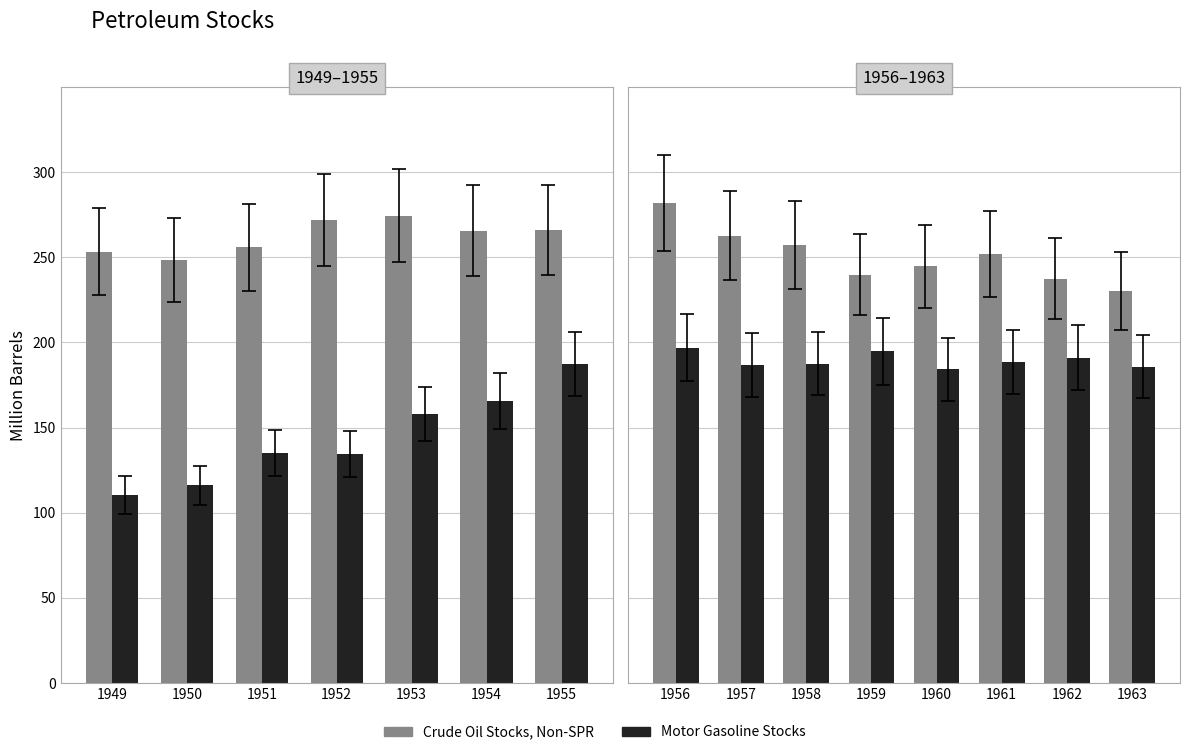

At which label does Crude Oil Stocks, Non-SPR first exceed 252?

1956